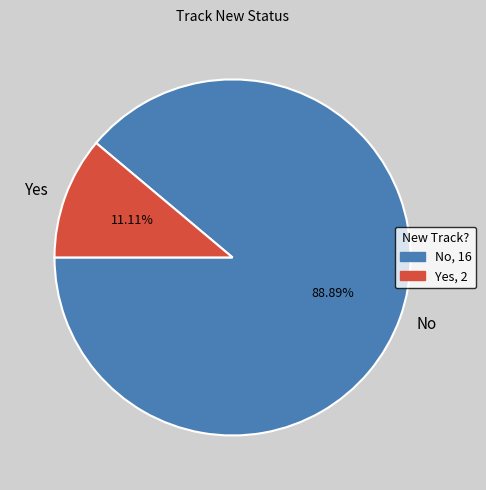

True or false: No accounts for 89% of the total.

True